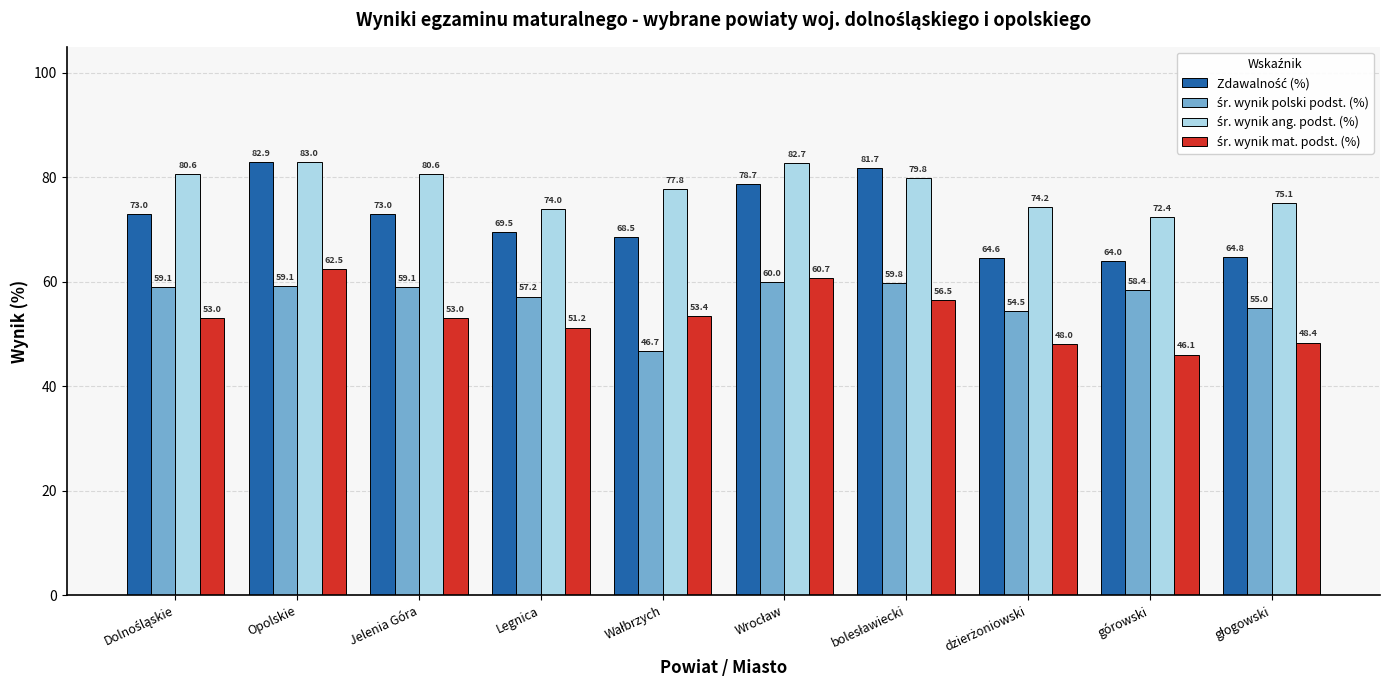

What is the total value across all series at Opolskie?

287.5